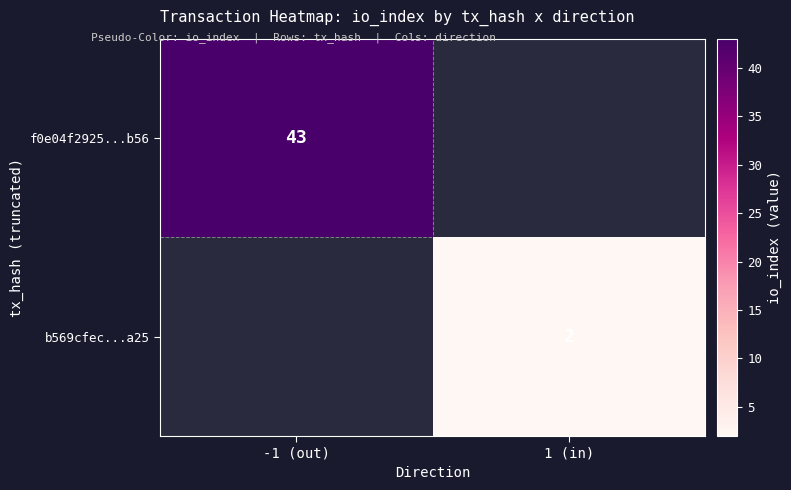

Is it true that f0e04f2925...b56 equals 29 at -1 (out)?

False